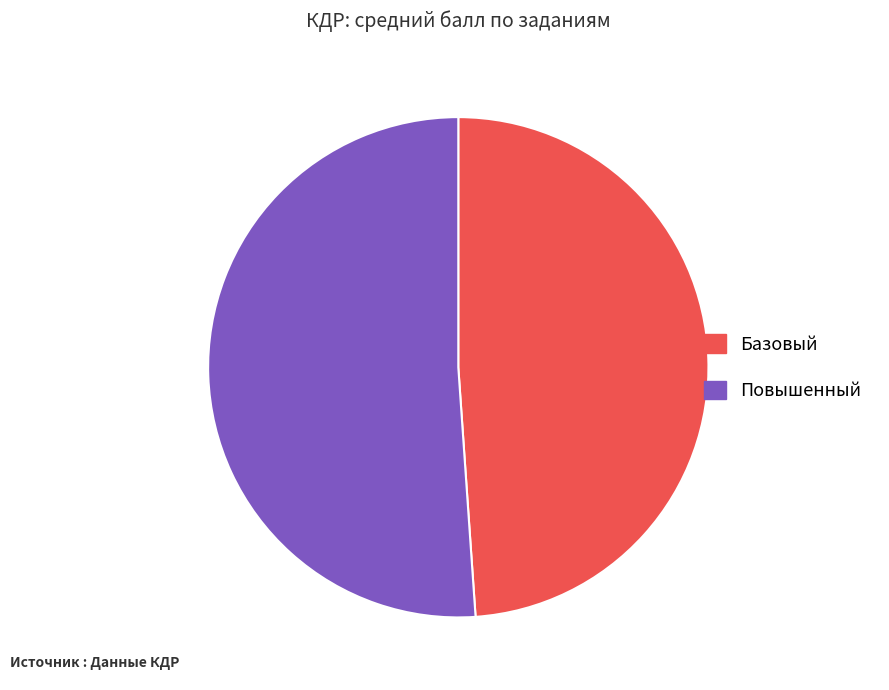

How many slices are in this pie chart?

2